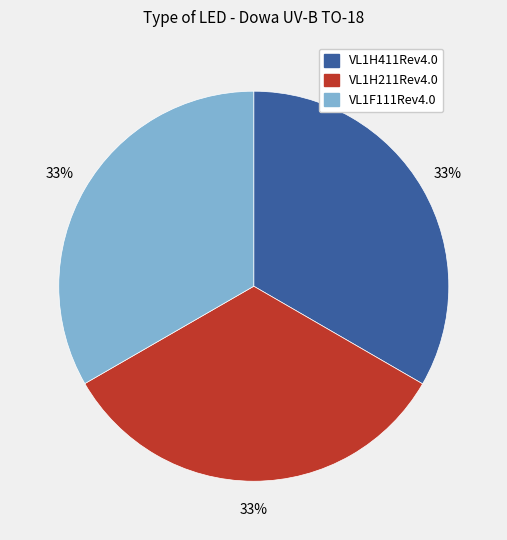

Is there a majority slice in this chart?

No